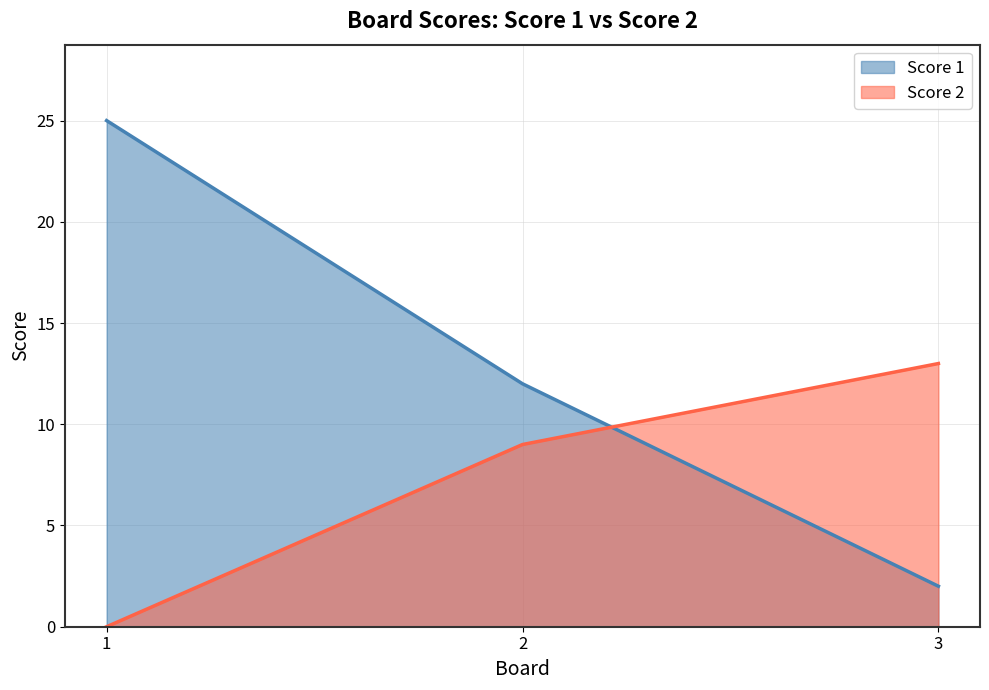

What is the difference between the Score 1 values at 3 and 1?

23